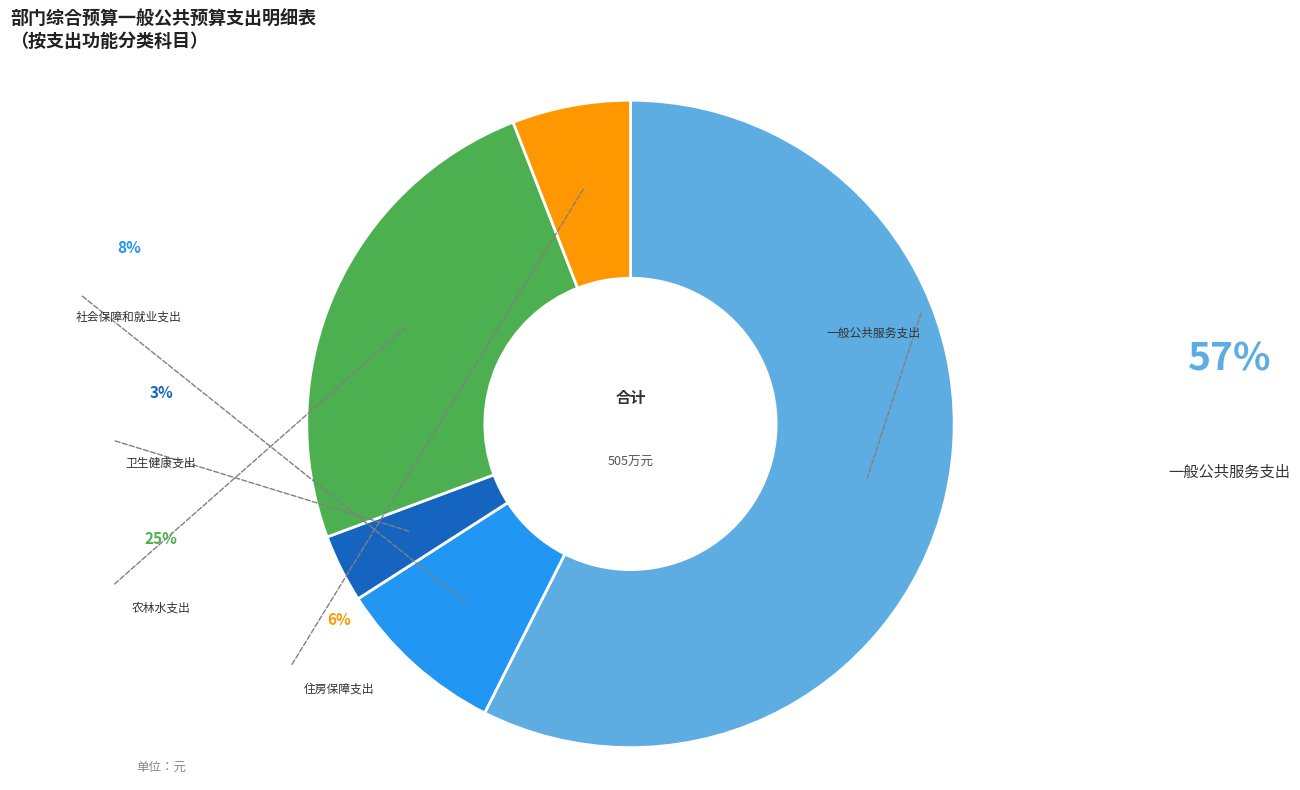

Rank the categories by value from lowest to highest.

卫生健康支出, 住房保障支出, 社会保障和就业支出, 农林水支出, 一般公共服务支出